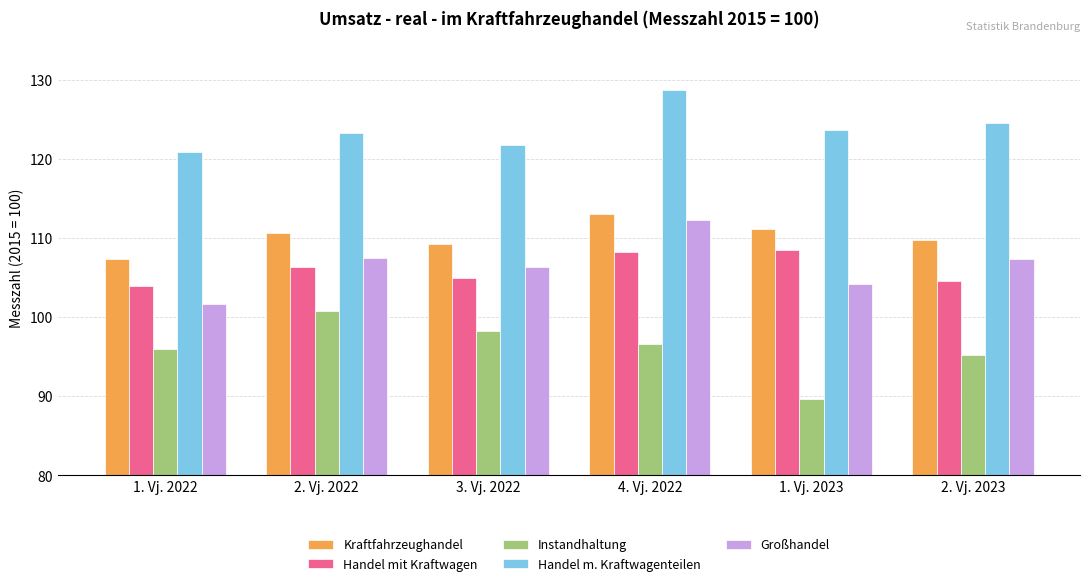

Is the value of Großhandel at 1. Vj. 2022 greater than the value of Handel mit Kraftwagen at 2. Vj. 2023?

No